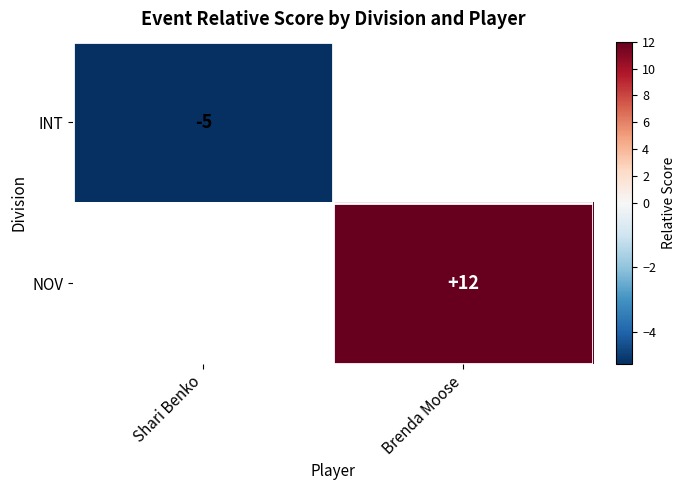

The value of INT at Shari Benko is -2. True or false?

False